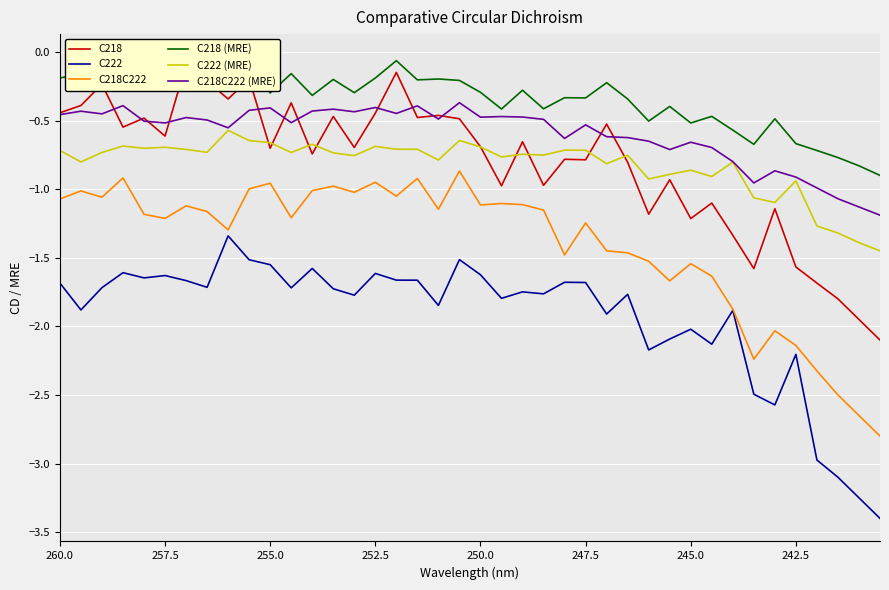

What is the smallest value displayed?

-3.4